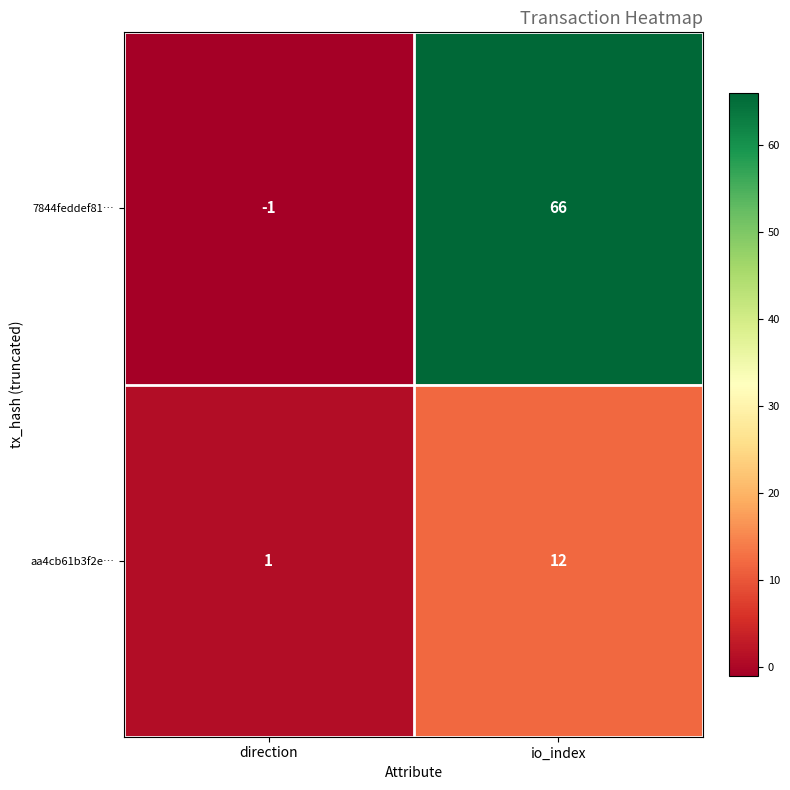

True or false: 7844feddef81… has a value of -2 at direction.

False